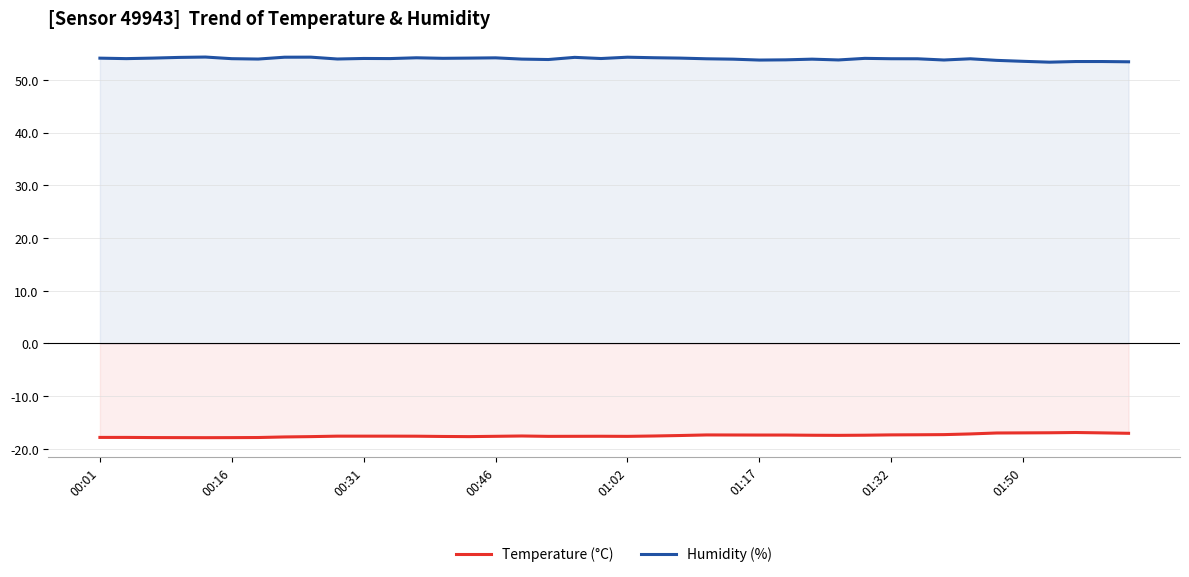

What is the difference between the highest and lowest values at 00:16?

71.9